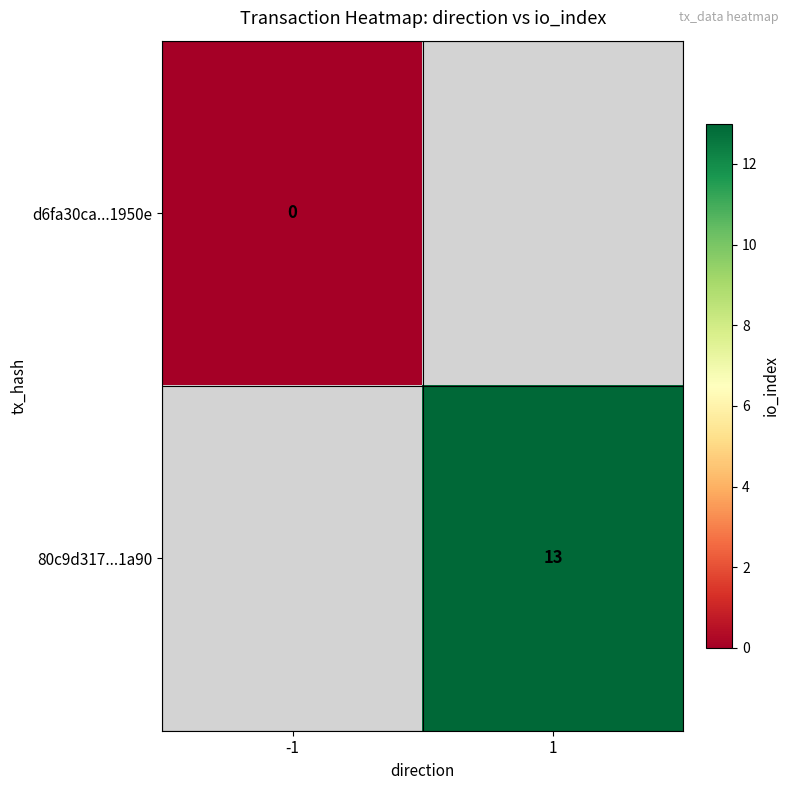

Is it true that 80c9d317...1a90 equals 20.2 at 1?

False